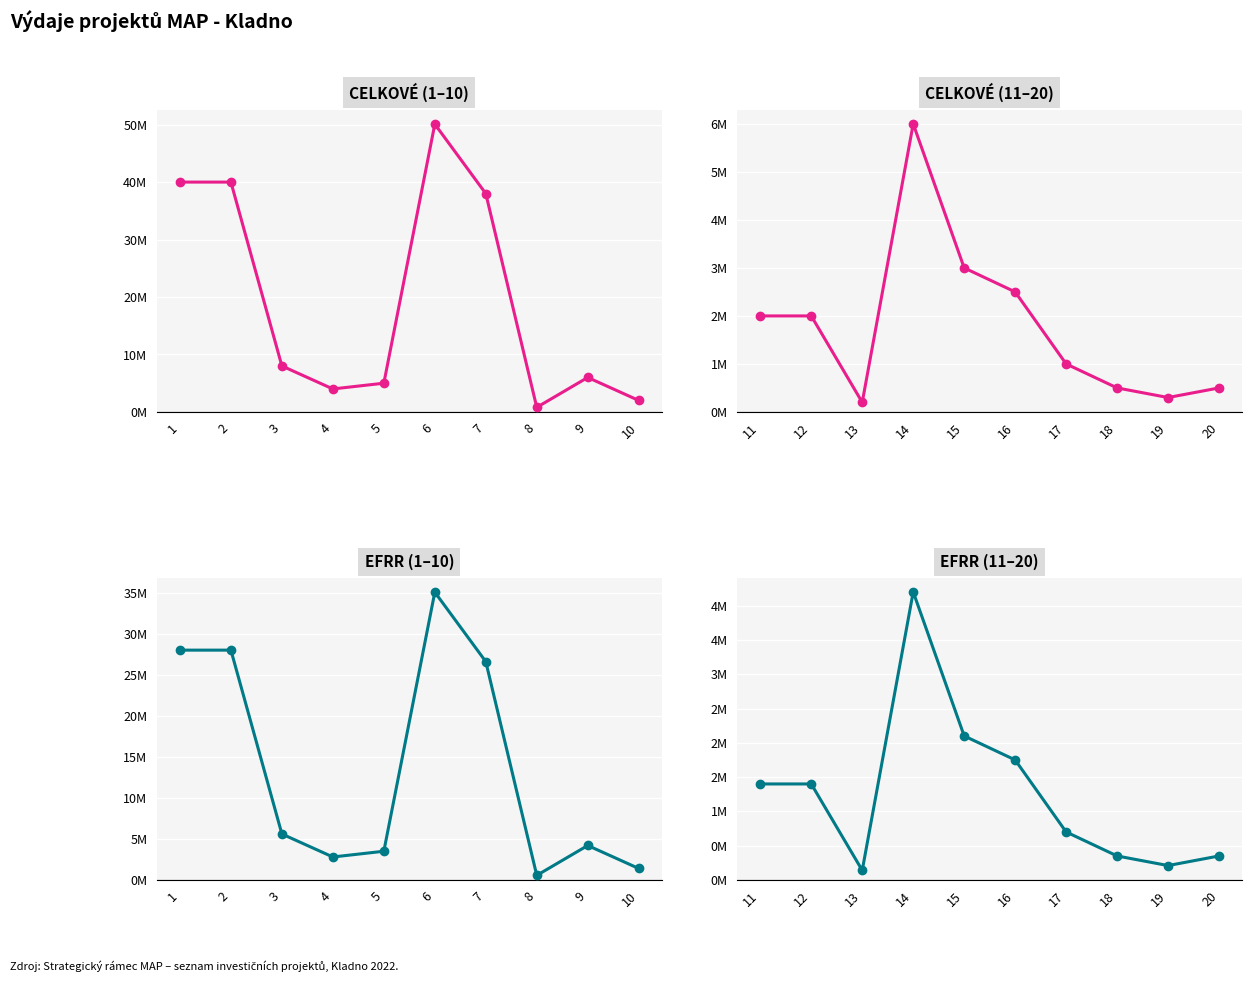

Rank the series at 17 from lowest to highest value.

výdaje EFRR, celkové výdaje projektu